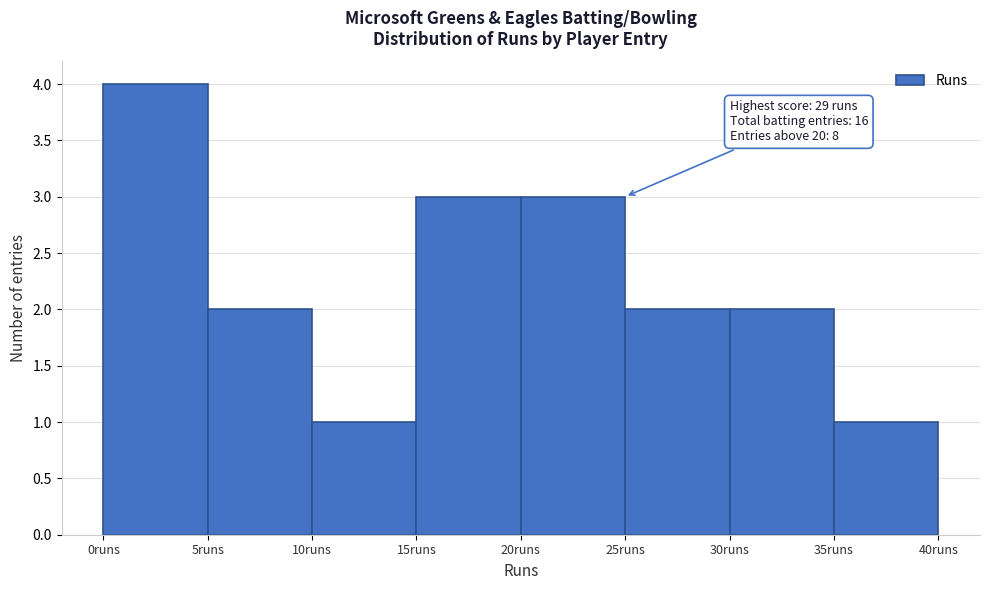

Over which range of the x-axis is the bar tallest?

0 to 5